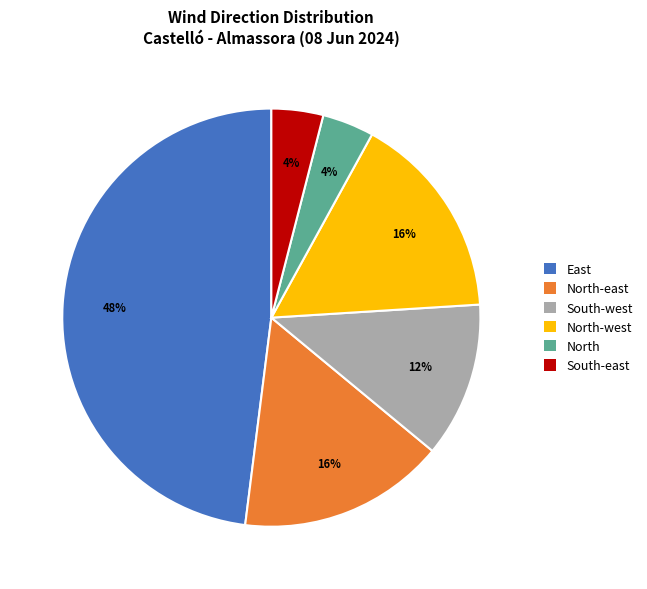

Is there a majority slice in this chart?

No